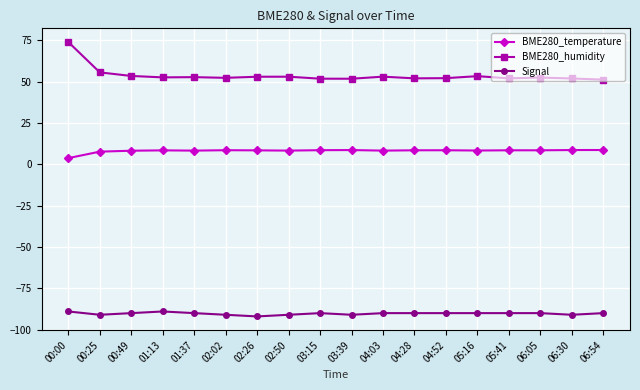

What are all the series names shown in the legend?

BME280_temperature, BME280_humidity, Signal